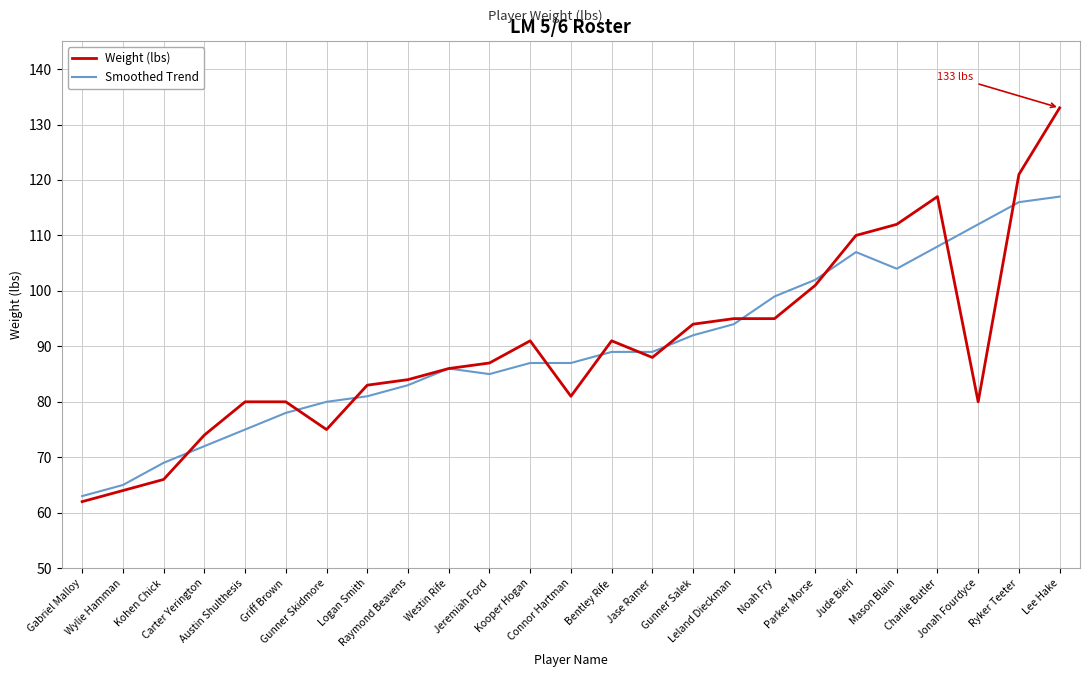

At which category is the sum across all series the highest?

Lee Hake